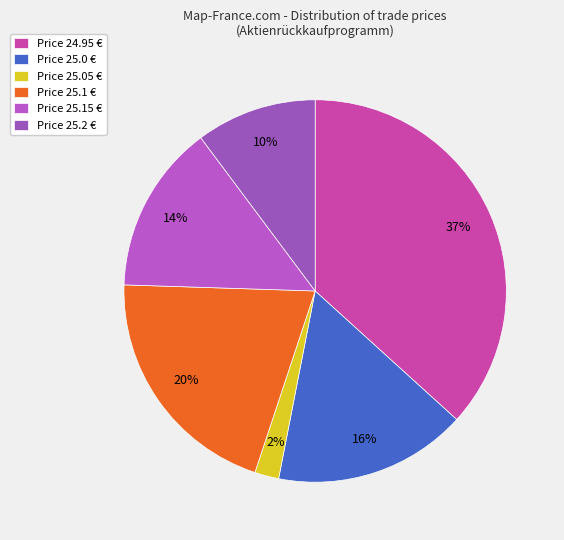

Is there a majority slice in this chart?

No